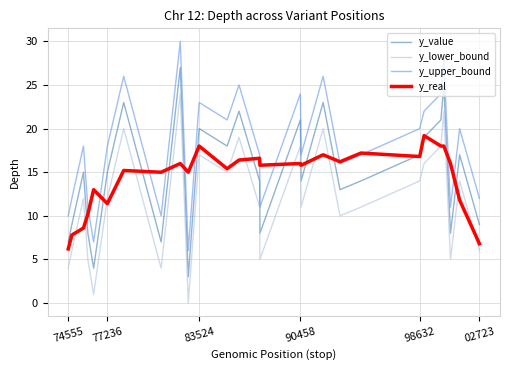

Which series has the largest total across all categories?

y_upper_bound